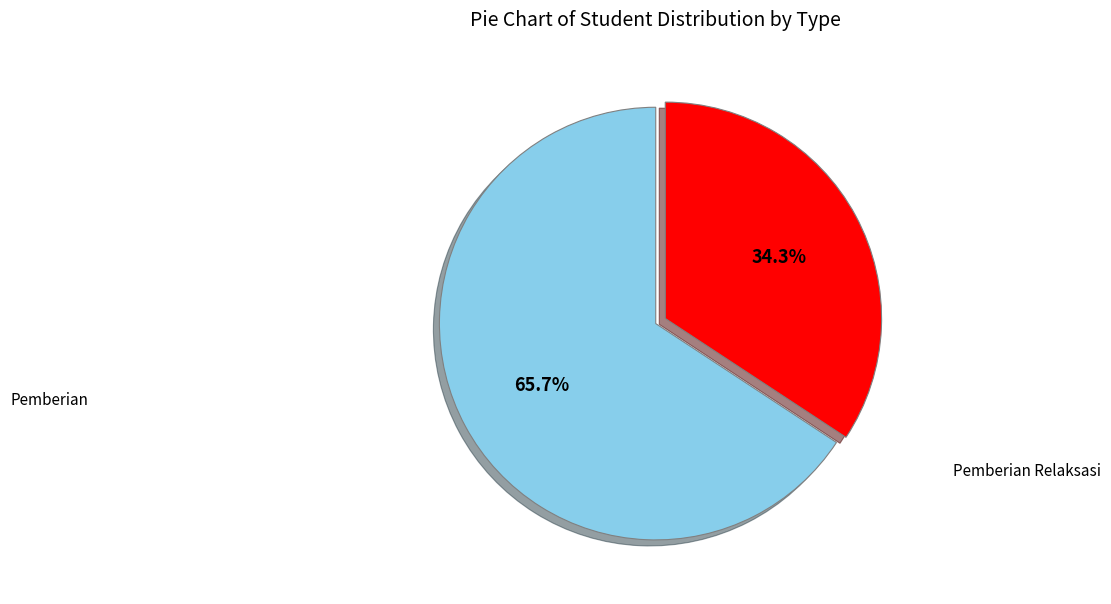

Is there any slice that represents more than half of the pie?

Yes